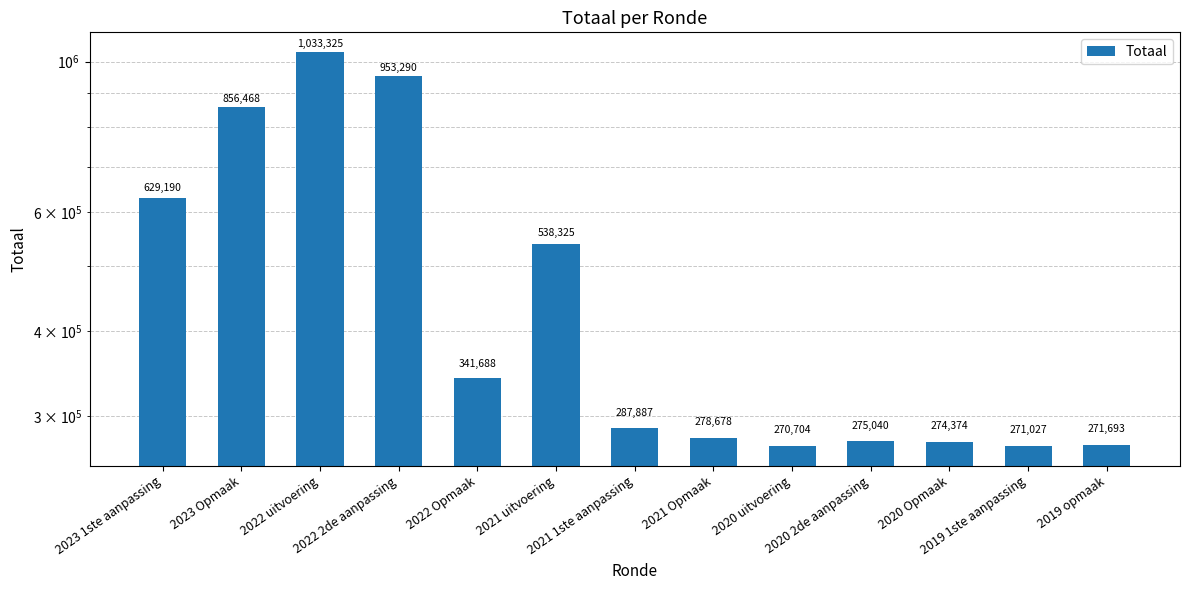

List the labels in order of value, largest first.

2022 uitvoering, 2022 2de aanpassing, 2023 Opmaak, 2023 1ste aanpassing, 2021 uitvoering, 2022 Opmaak, 2021 1ste aanpassing, 2021 Opmaak, 2020 2de aanpassing, 2020 Opmaak, 2019 opmaak, 2019 1ste aanpassing, 2020 uitvoering